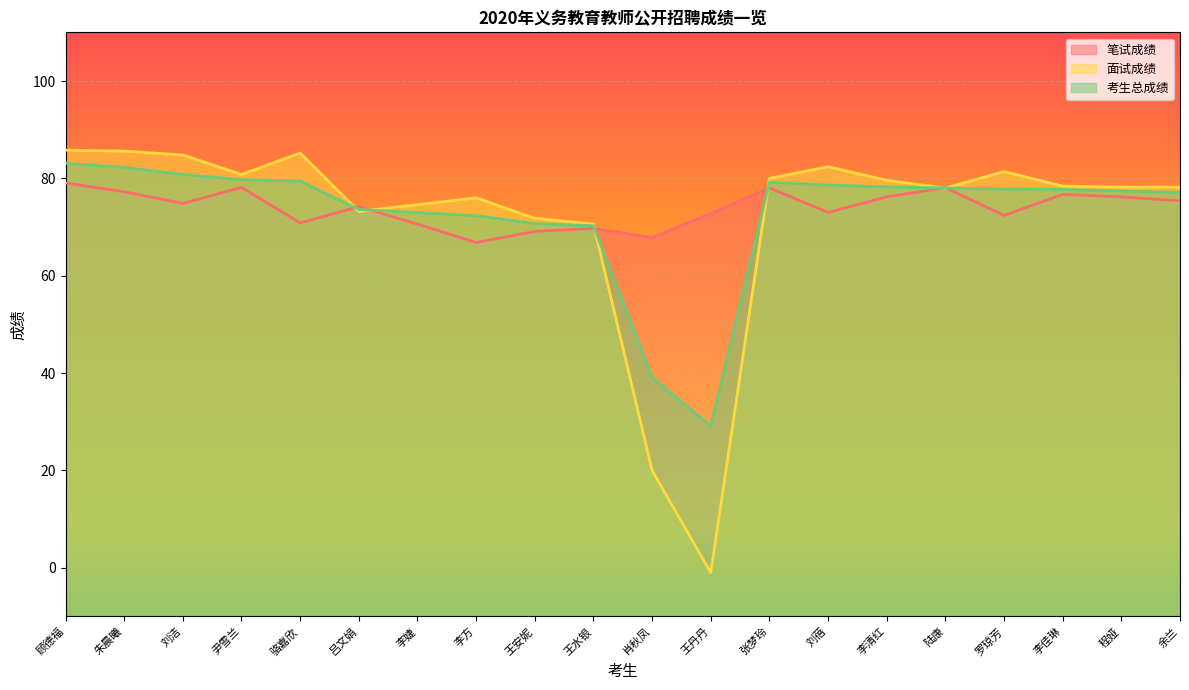

What are all the series names shown in the legend?

笔试成绩, 面试成绩, 考生总成绩